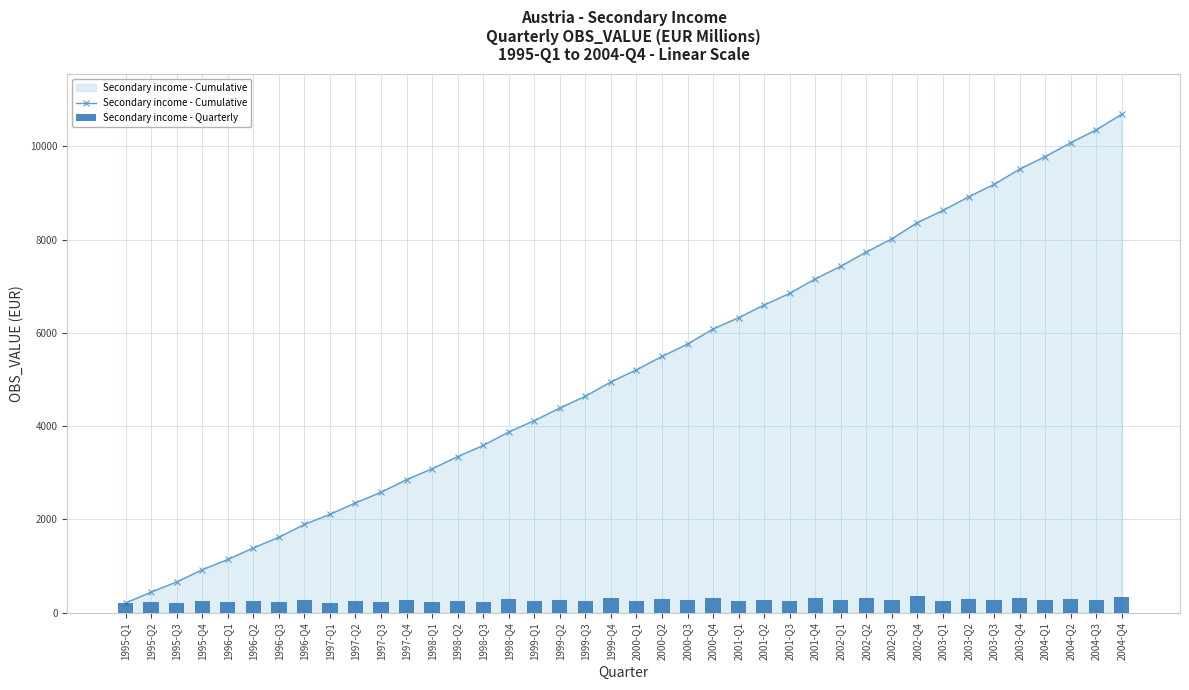

What is the approximate value of Secondary income - Cumulative at 1995-Q3?

660